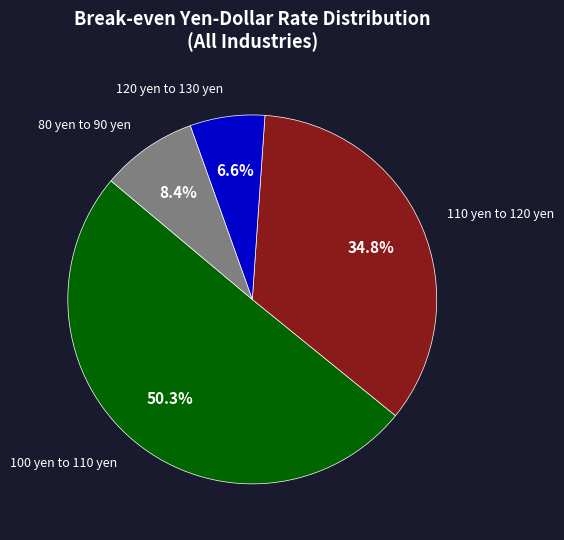

Is there a majority slice in this chart?

Yes